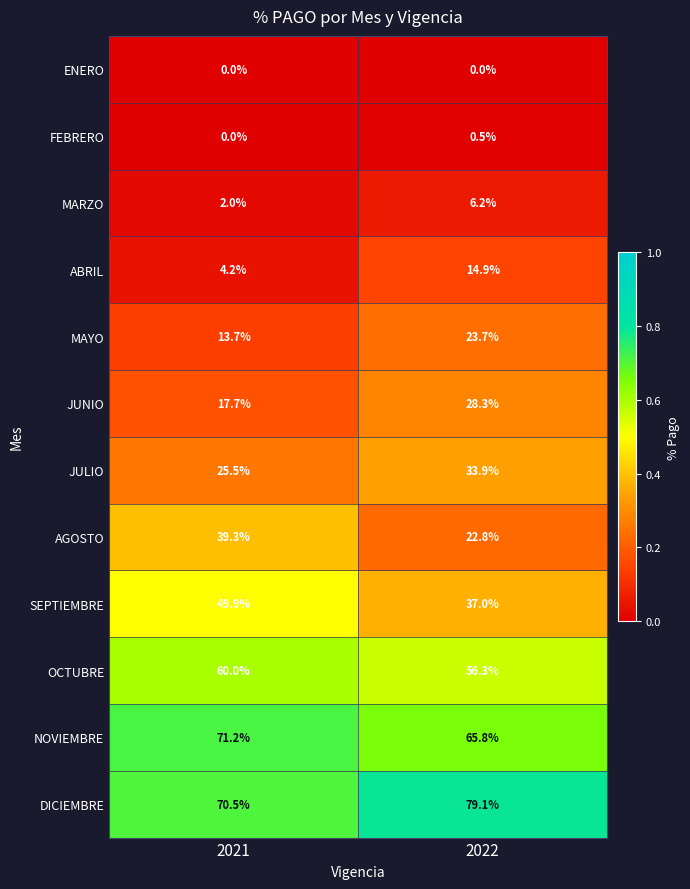

Rank the series at 2022 from highest to lowest value.

DICIEMBRE, NOVIEMBRE, OCTUBRE, SEPTIEMBRE, JULIO, JUNIO, MAYO, AGOSTO, ABRIL, MARZO, FEBRERO, ENERO